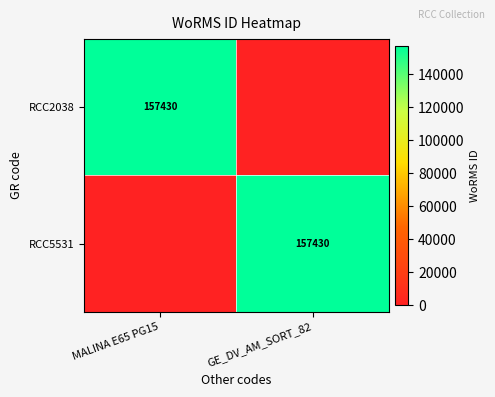

Is it true that RCC2038 equals 157430 at MALINA E65 PG15?

True